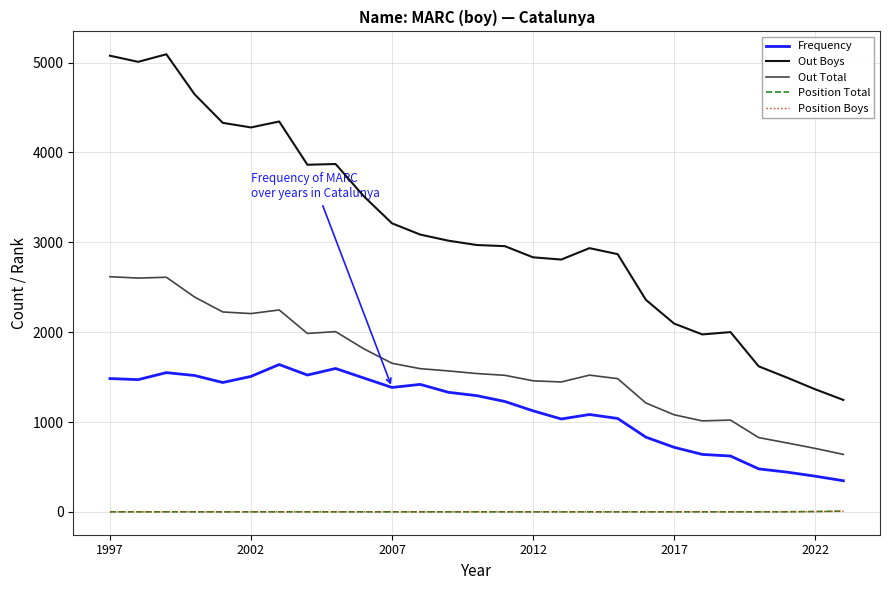

Which series has the largest total across all categories?

Out Boys